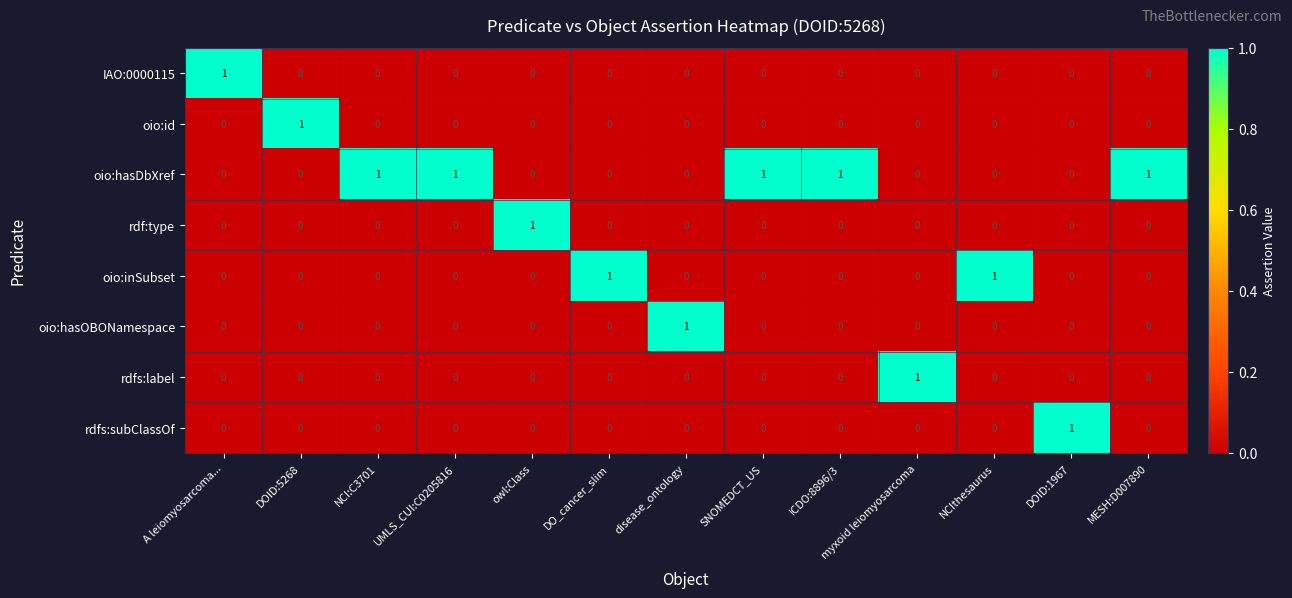

At how many categories does at least one series exceed 0?

13